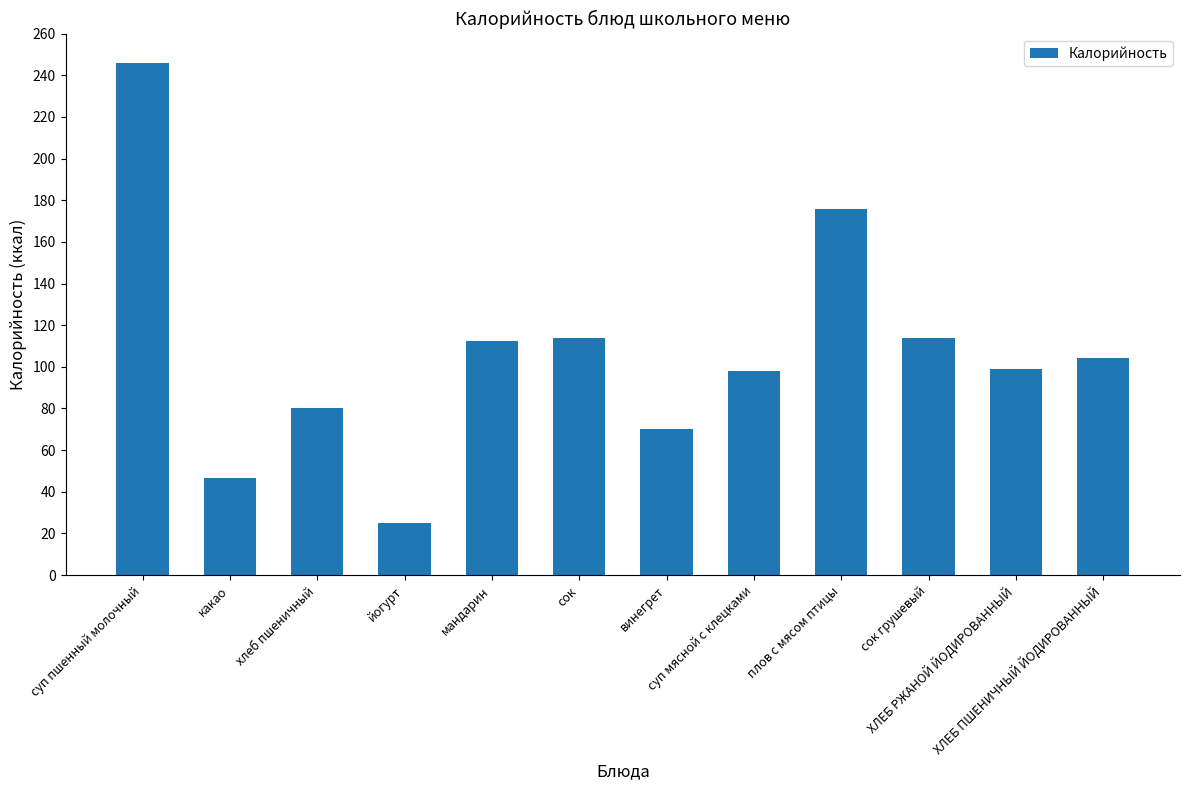

What is the value of the 7th bar from the left?

70.0